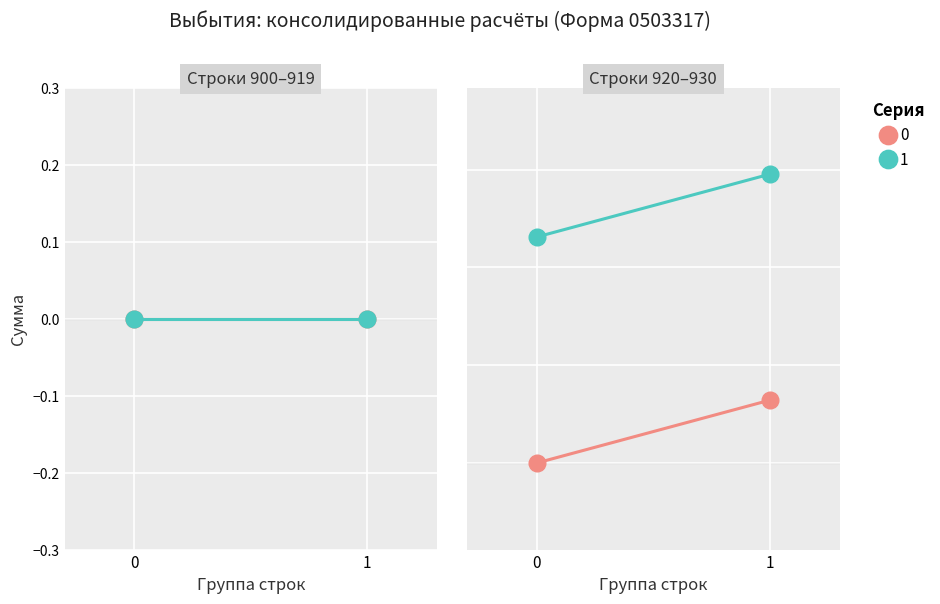

True or false: бюджет субъекта РФ (поступления) has more than 1 interior local peaks.

False